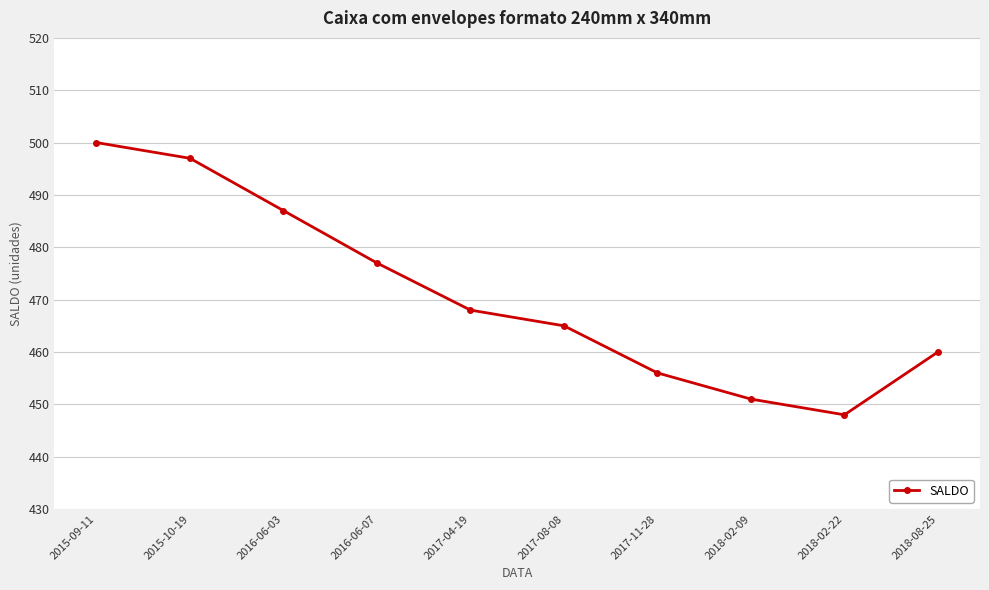

True or false: the data shows 122 at 2018-08-25.

False